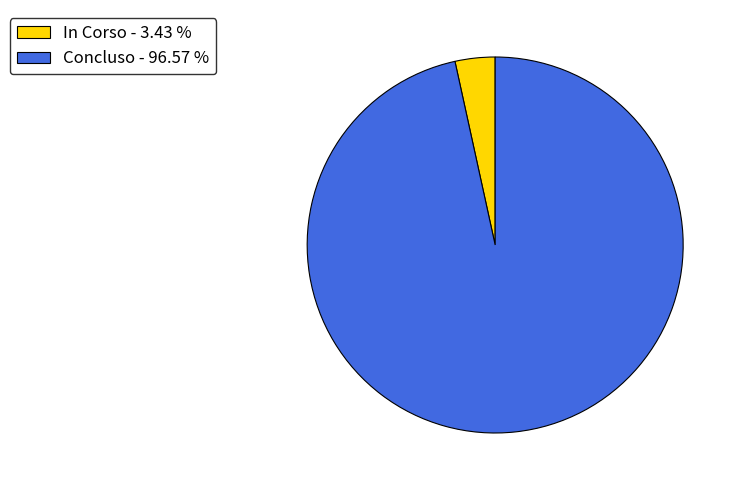

Which category has the biggest portion of the pie?

Concluso - 96.57 %